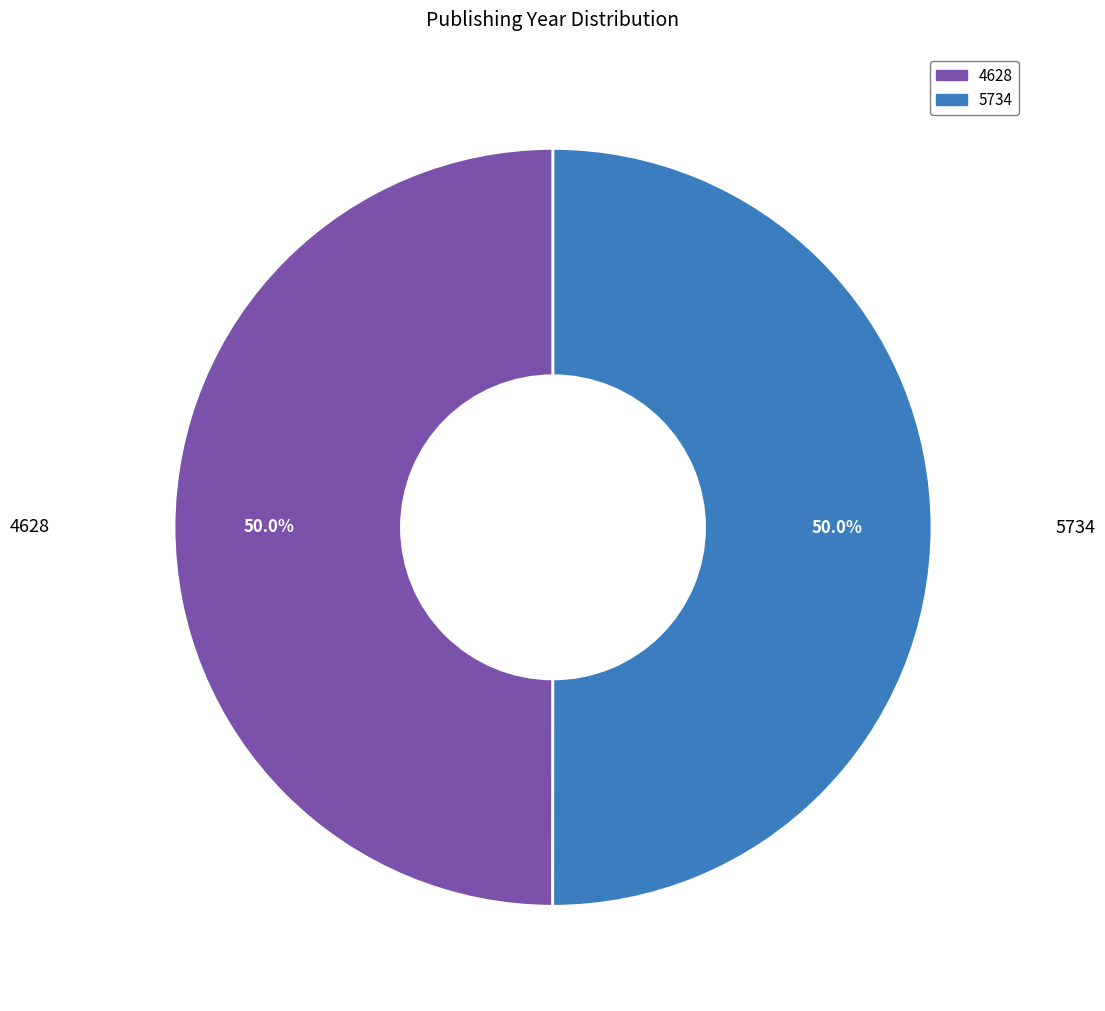

Count the number of slices in the pie.

2